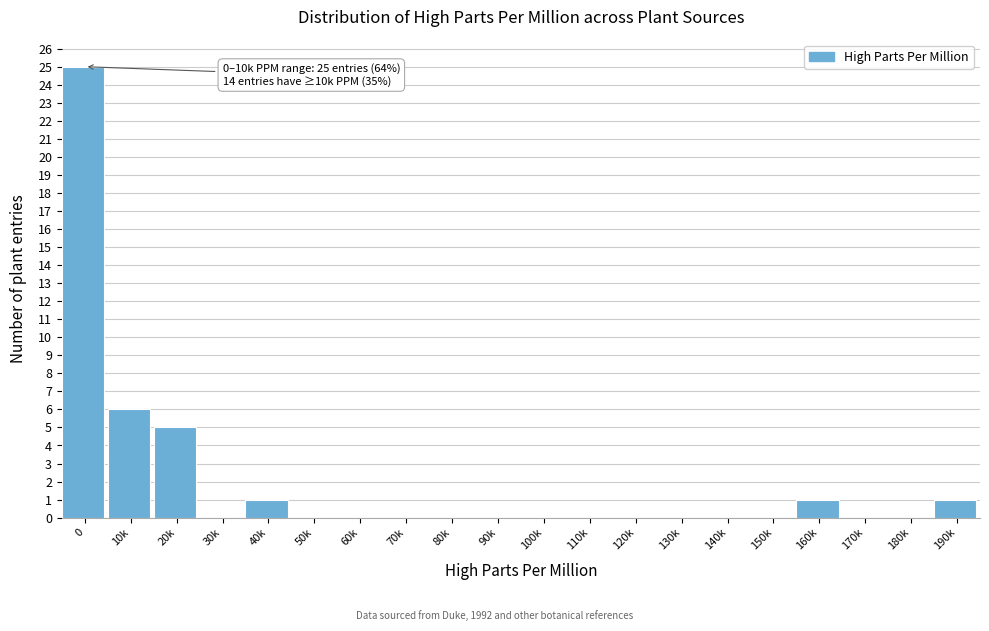

Reading left to right, extract all data points from this chart.

0=25	10k=6	20k=5	30k=0	40k=1	50k=0	60k=0	70k=0	80k=0	90k=0	100k=0	110k=0	120k=0	130k=0	140k=0	150k=0	160k=1	170k=0	180k=0	190k=1